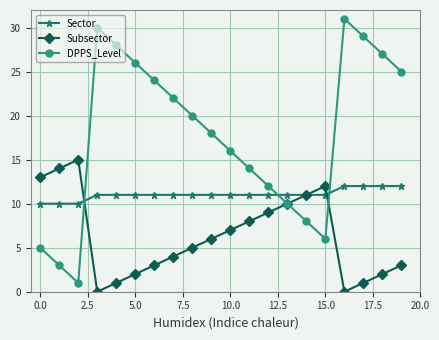

Which series has the widest spread of values?

DPPS_Level